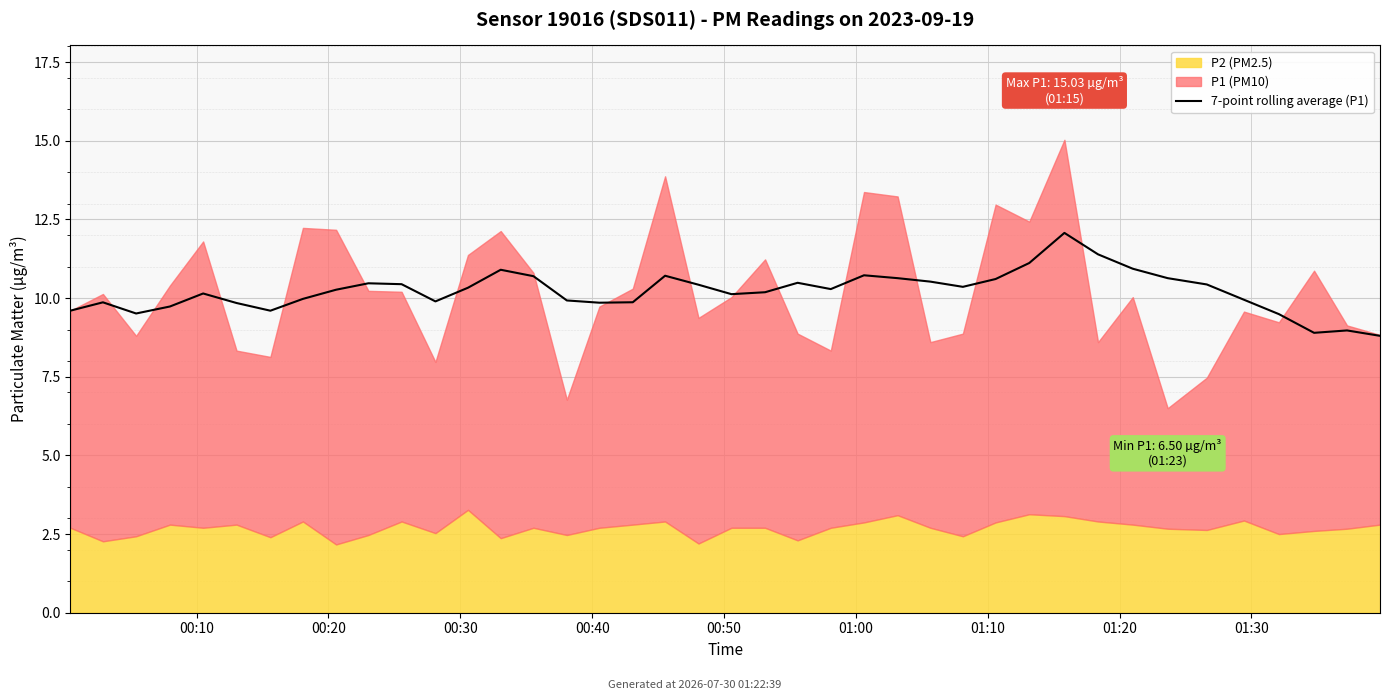

Read the value at 22.

10.5